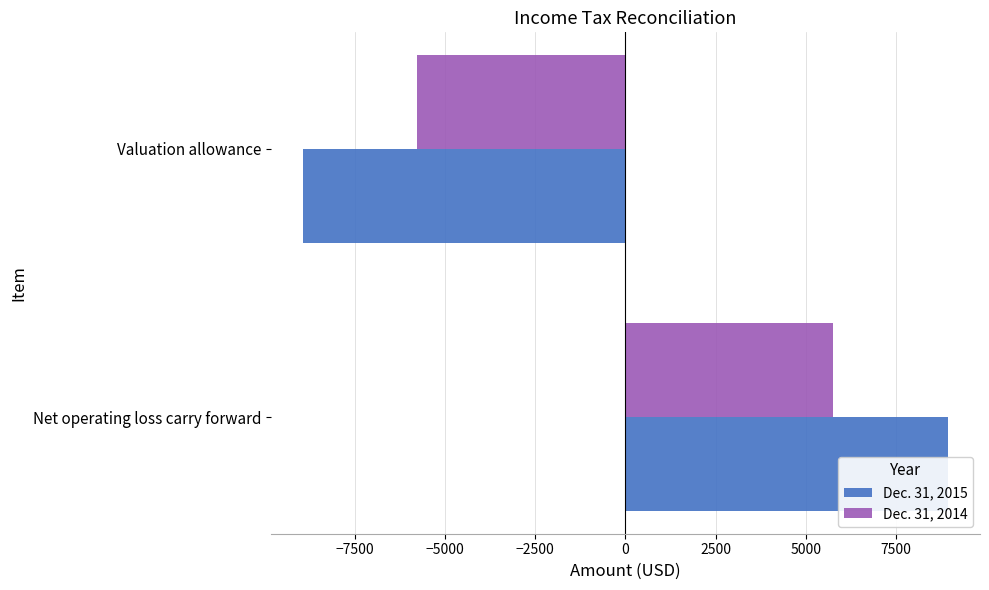

How many distinct data groups are displayed?

2